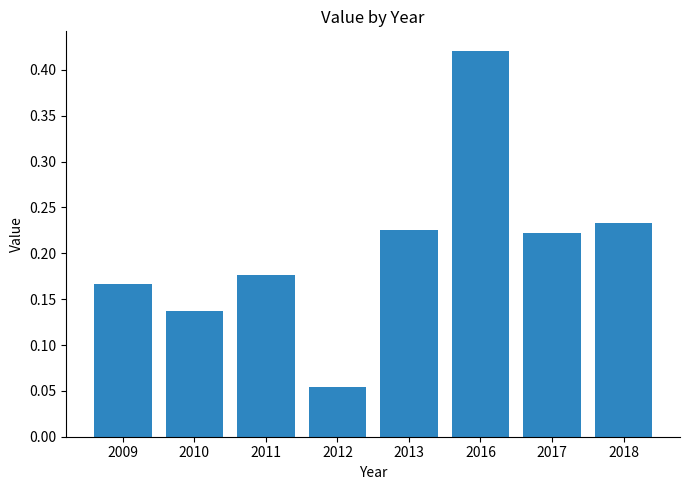

Between 2009 and 2016, which is larger?

2016